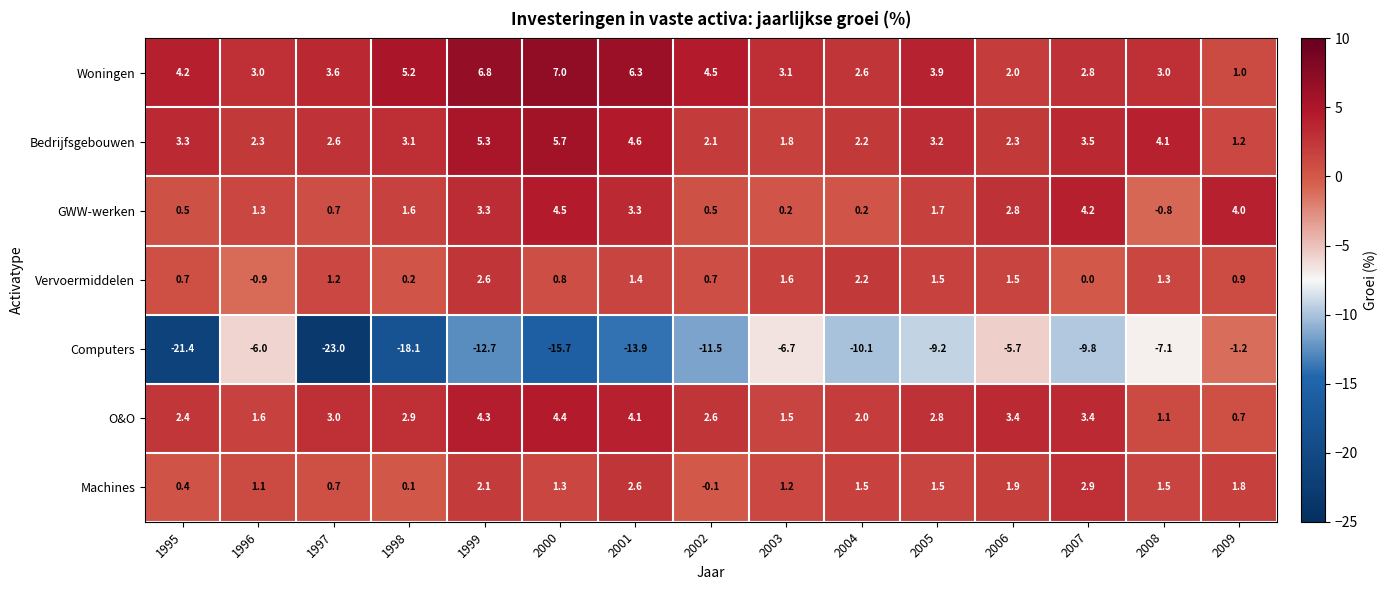

Rank the series at 2006 from lowest to highest value.

Computers, Vervoermiddelen, Machines, Woningen, Bedrijfsgebouwen, GWW-werken, O&O